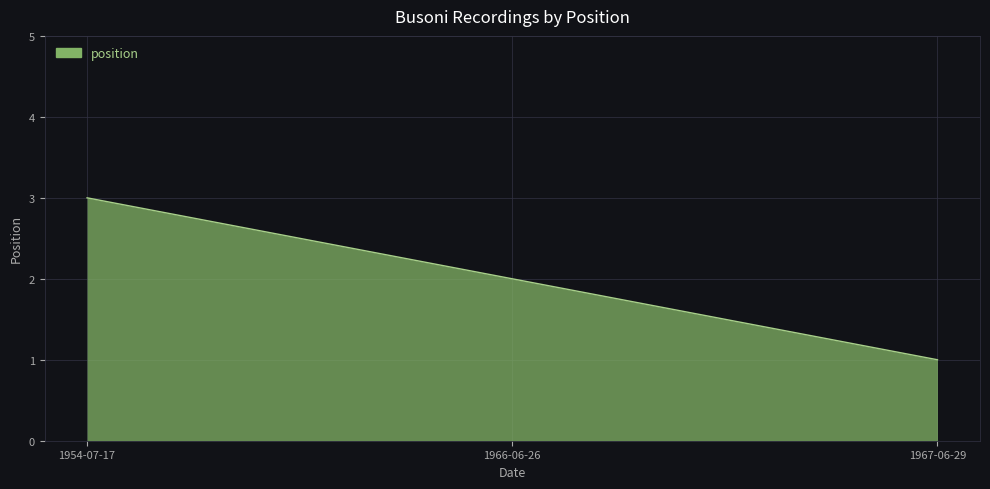

What is the ratio of the value at 1966-06-26 to the value at 1967-06-29?

2.0